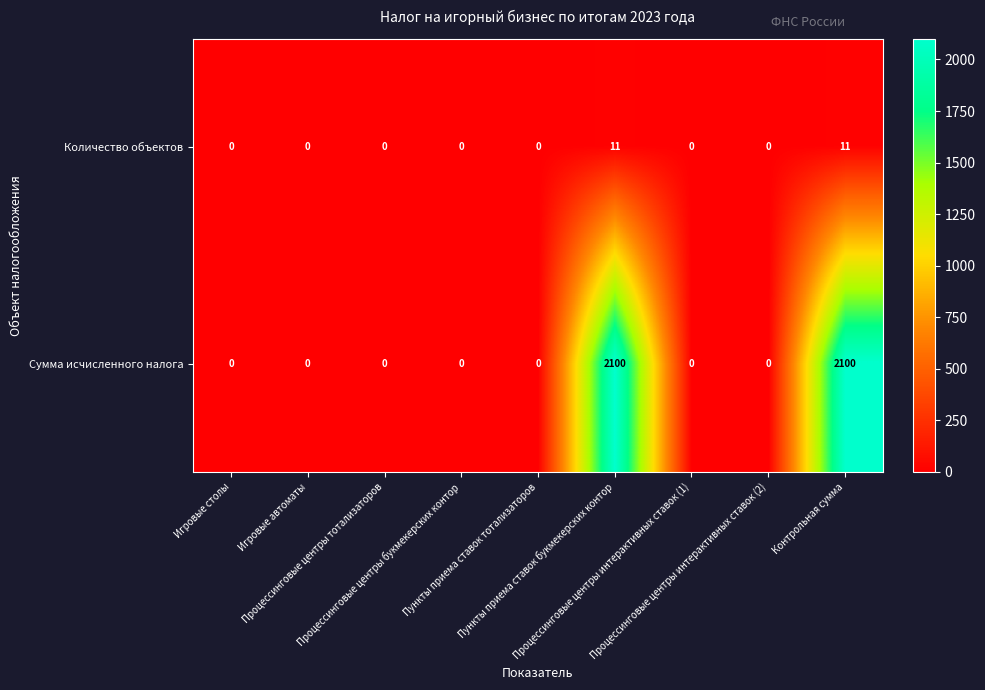

What is the spread (max minus min) of values at Пункты приема ставок букмекерских контор?

2089